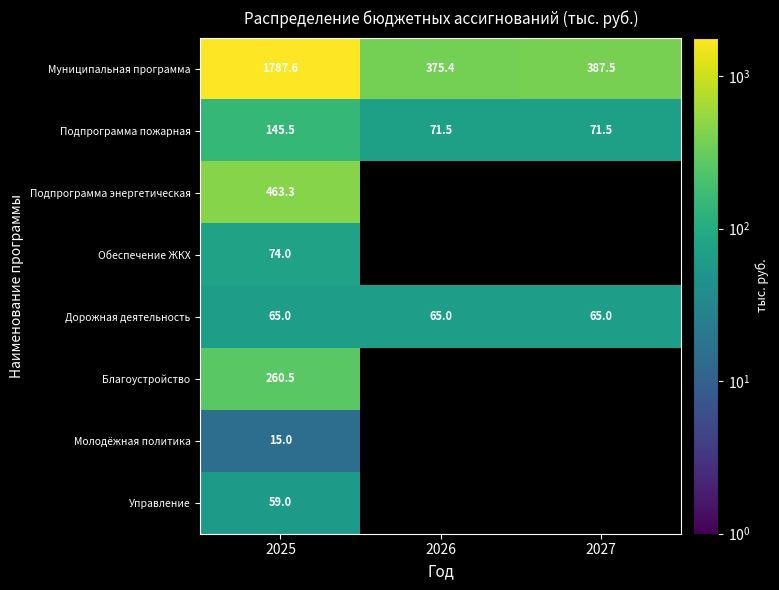

What is the difference between the highest and lowest values at 2025?

1772.6